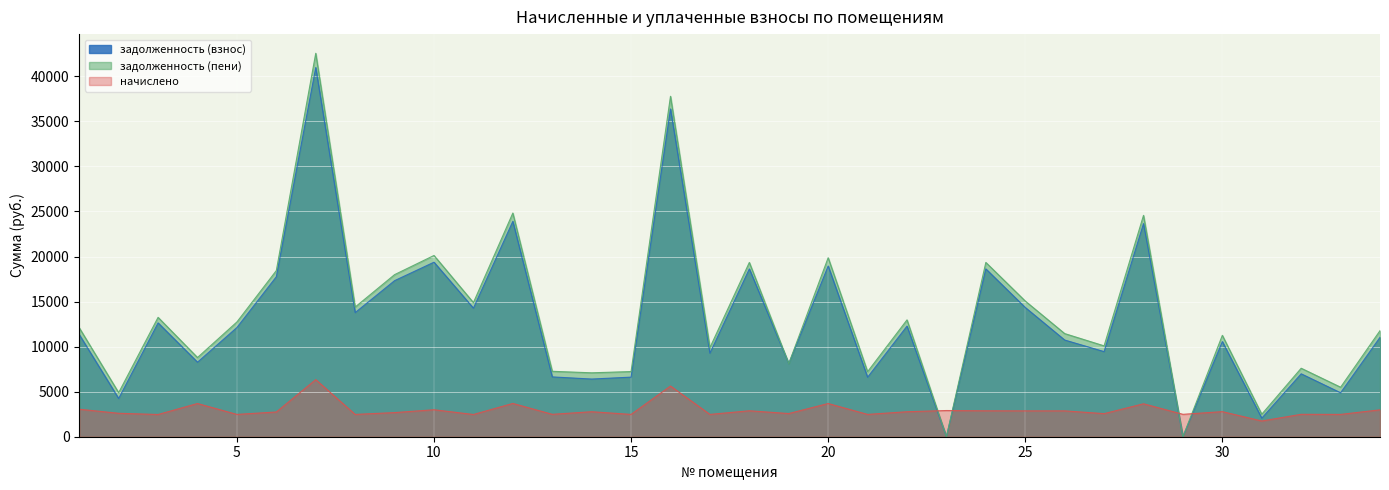

How many distinct data groups are displayed?

3